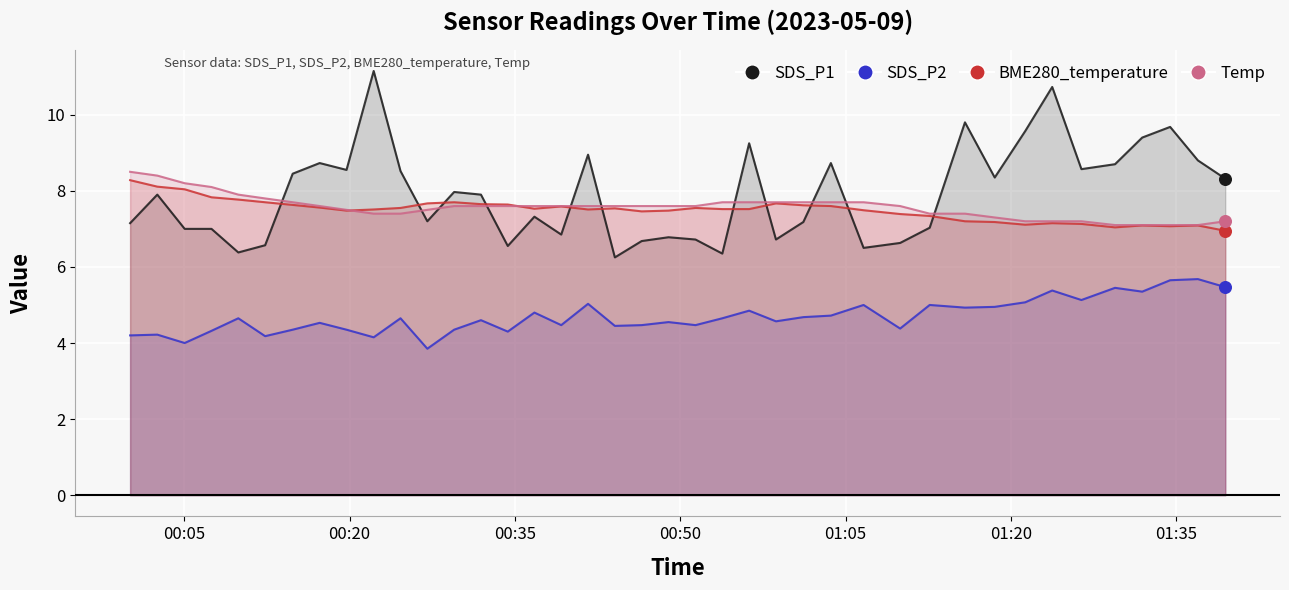

Which series reaches the maximum Y coordinate?

SDS_P1